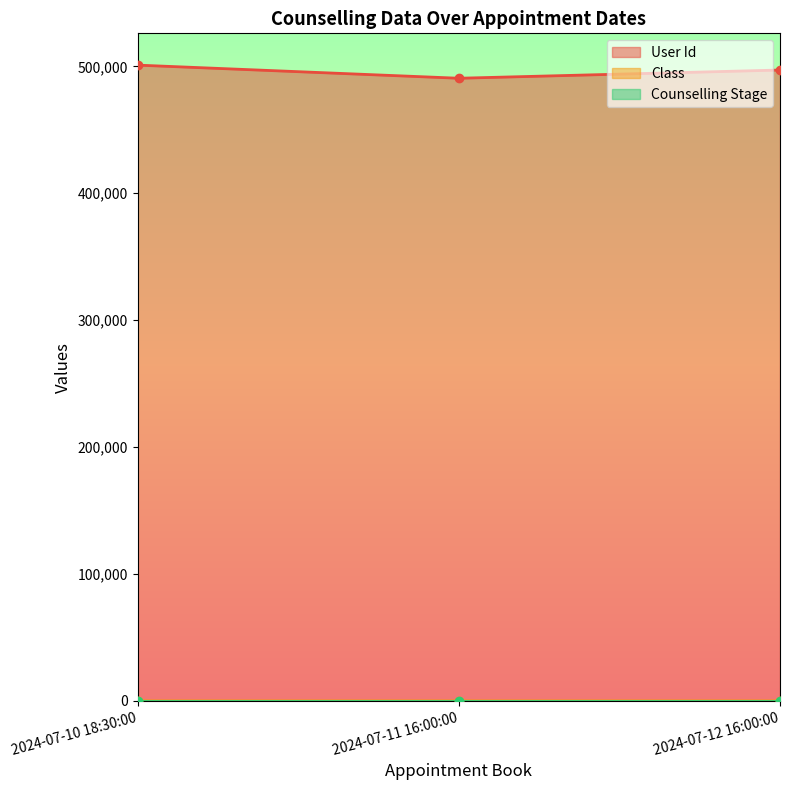

What is the label of the 2nd point from the left?

2024-07-11 16:00:00